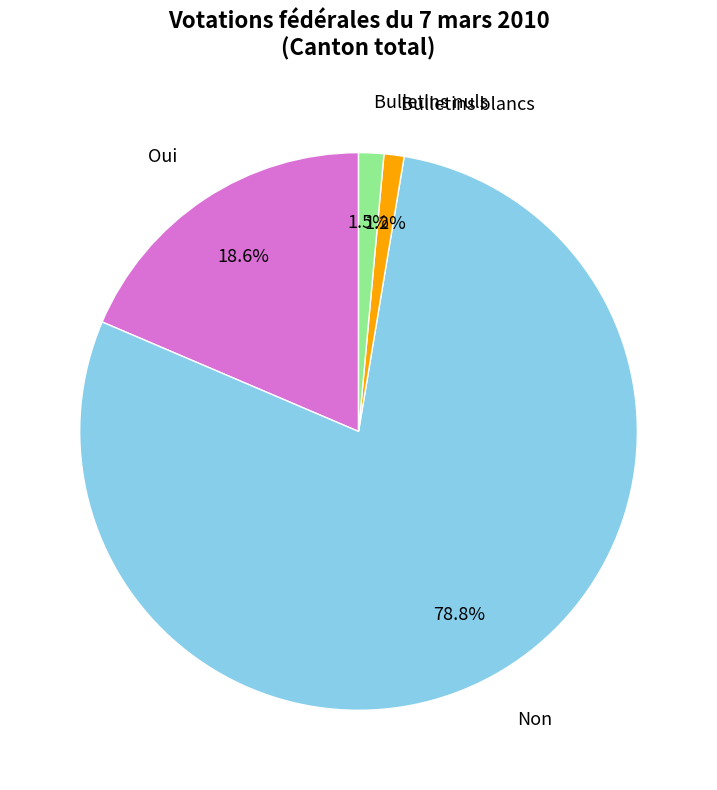

To the nearest percent, what is the difference between the largest and smallest slice percentages?

78%